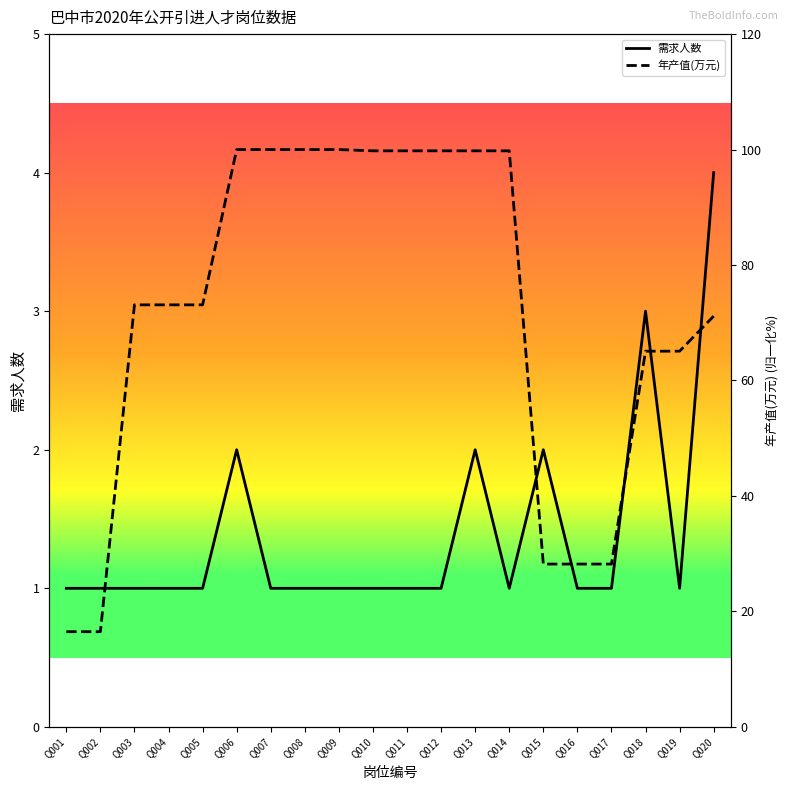

Reading left to right, transcribe all the data shown in this chart.

需求人数: 1.0	1.0	1.0	1.0	1.0	2.0	1.0	1.0	1.0	1.0	1.0	1.0	2.0	1.0	2.0	1.0	1.0	3.0	1.0	4.0
年产值(万元): 16.5	16.5	73.1	73.1	73.1	100.0	100.0	100.0	100.0	99.8	99.8	99.8	99.8	99.8	28.2	28.2	28.2	65.1	65.1	71.1